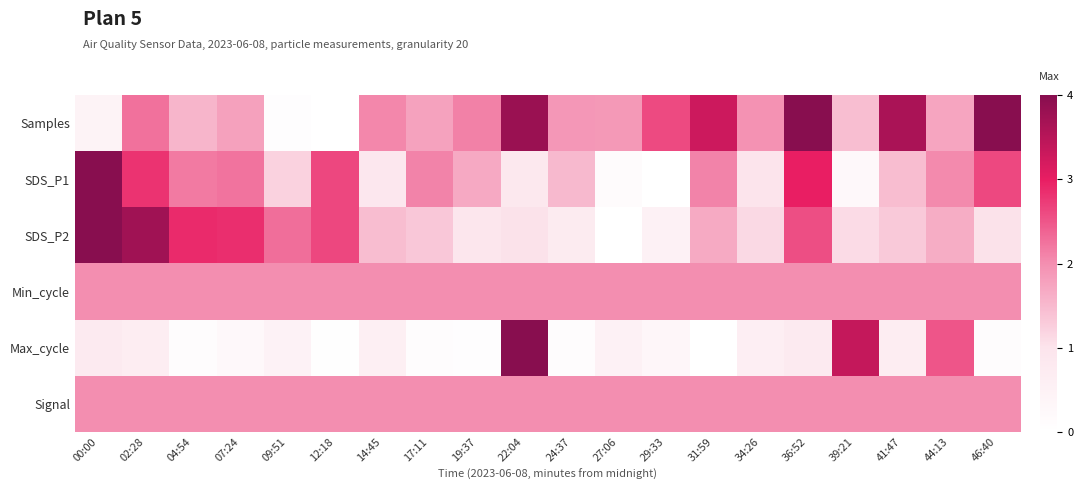

What is the spread (max minus min) of values at 02:28?

0.8